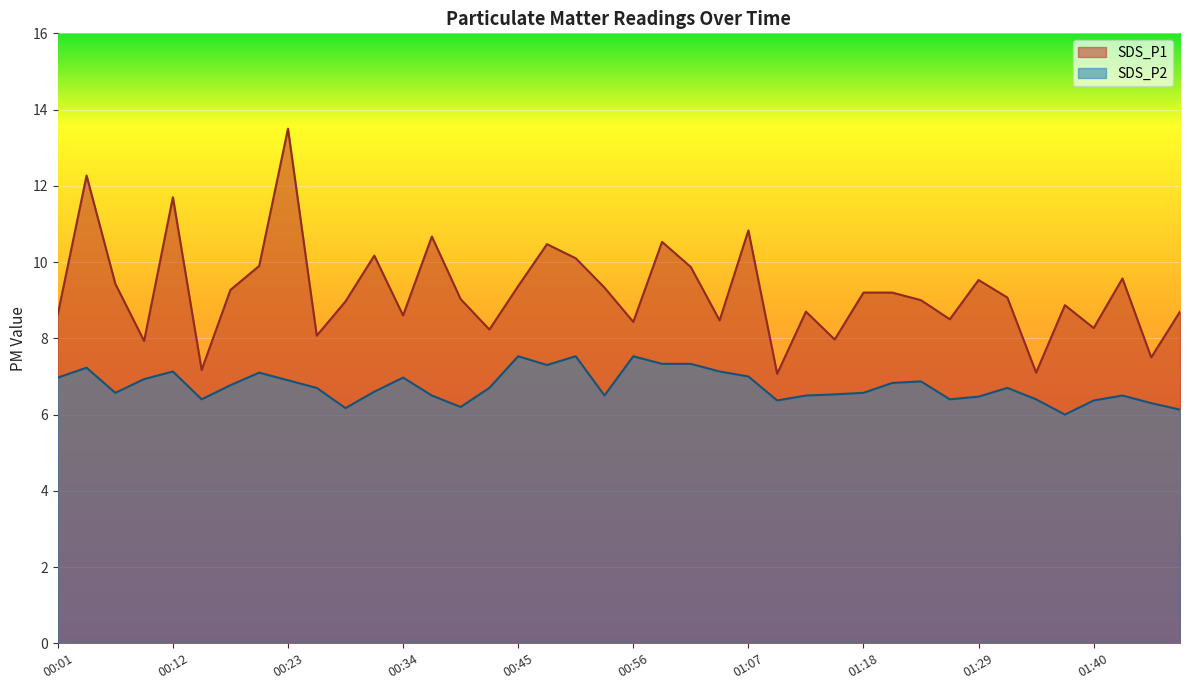

Where is the first local maximum for SDS_P1?

00:04